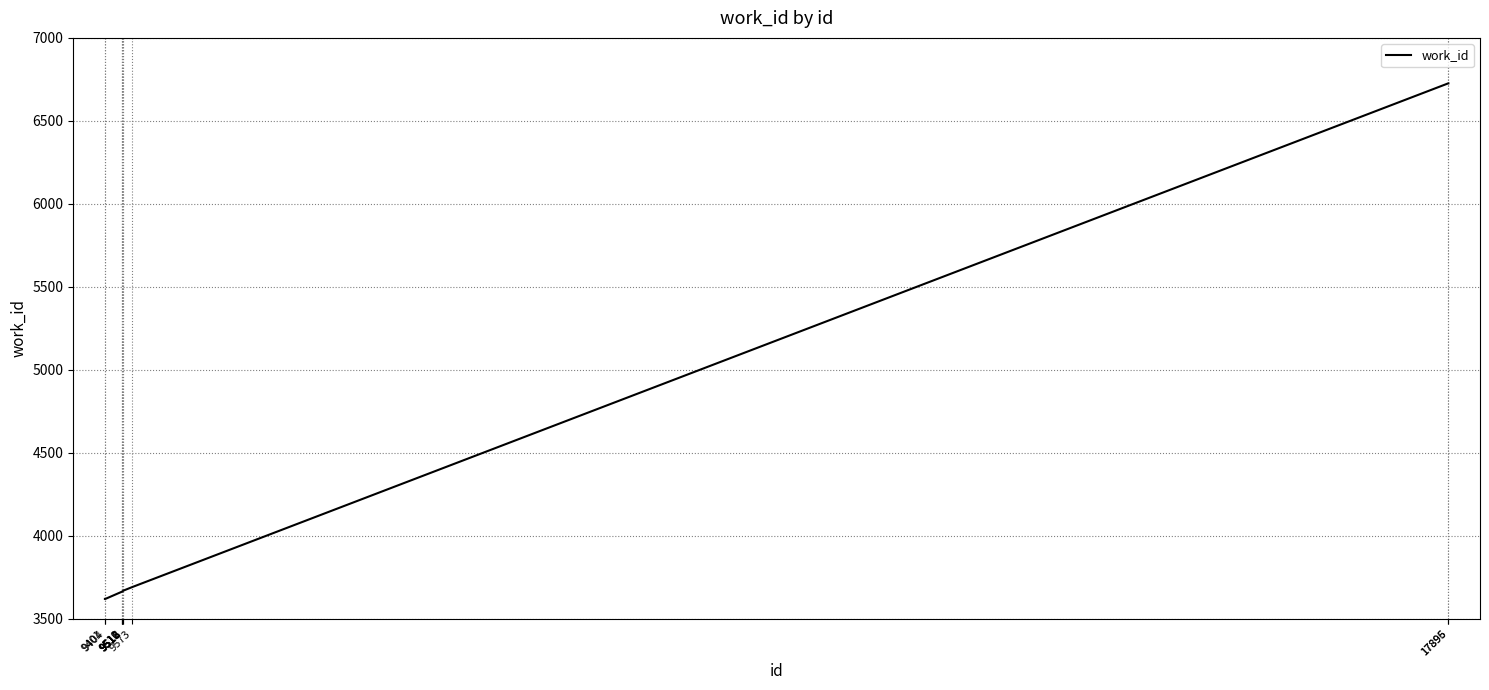

What is the change in value from 9401 to 9511?

+45